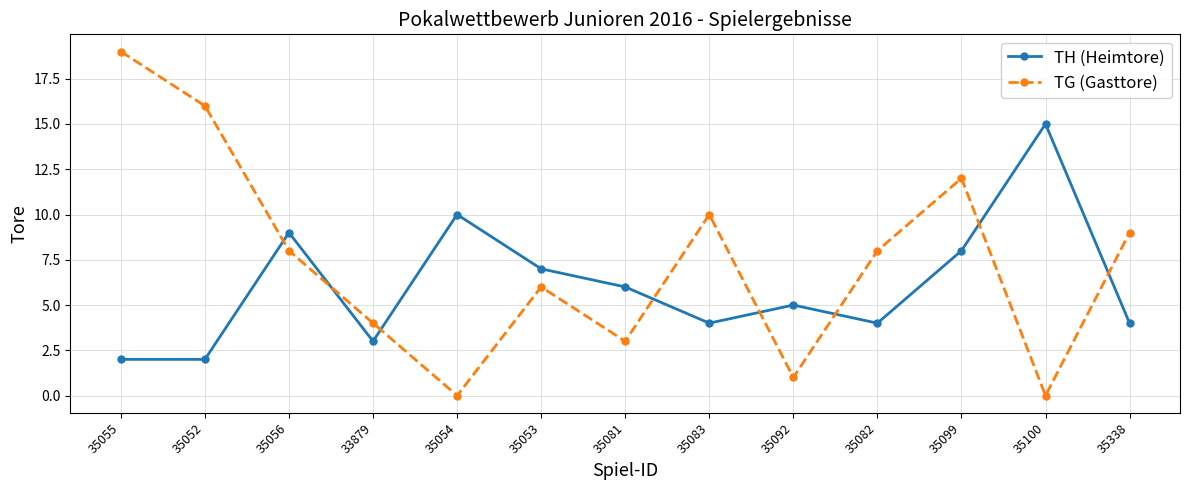

What is the sum of all TG (Gasttore) values?

96